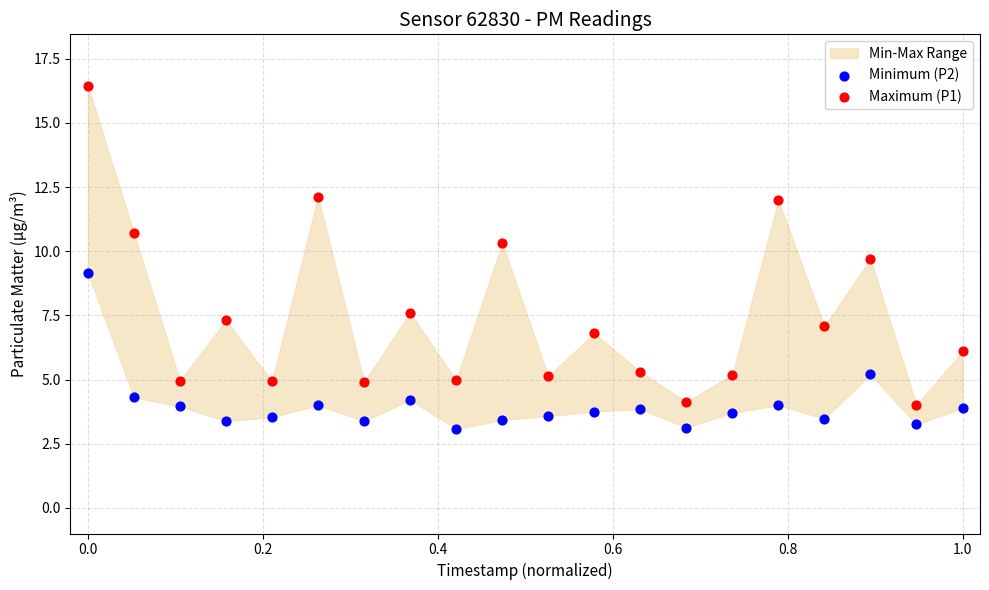

Across all data points, what is the range of X values (max minus min)?

1.0